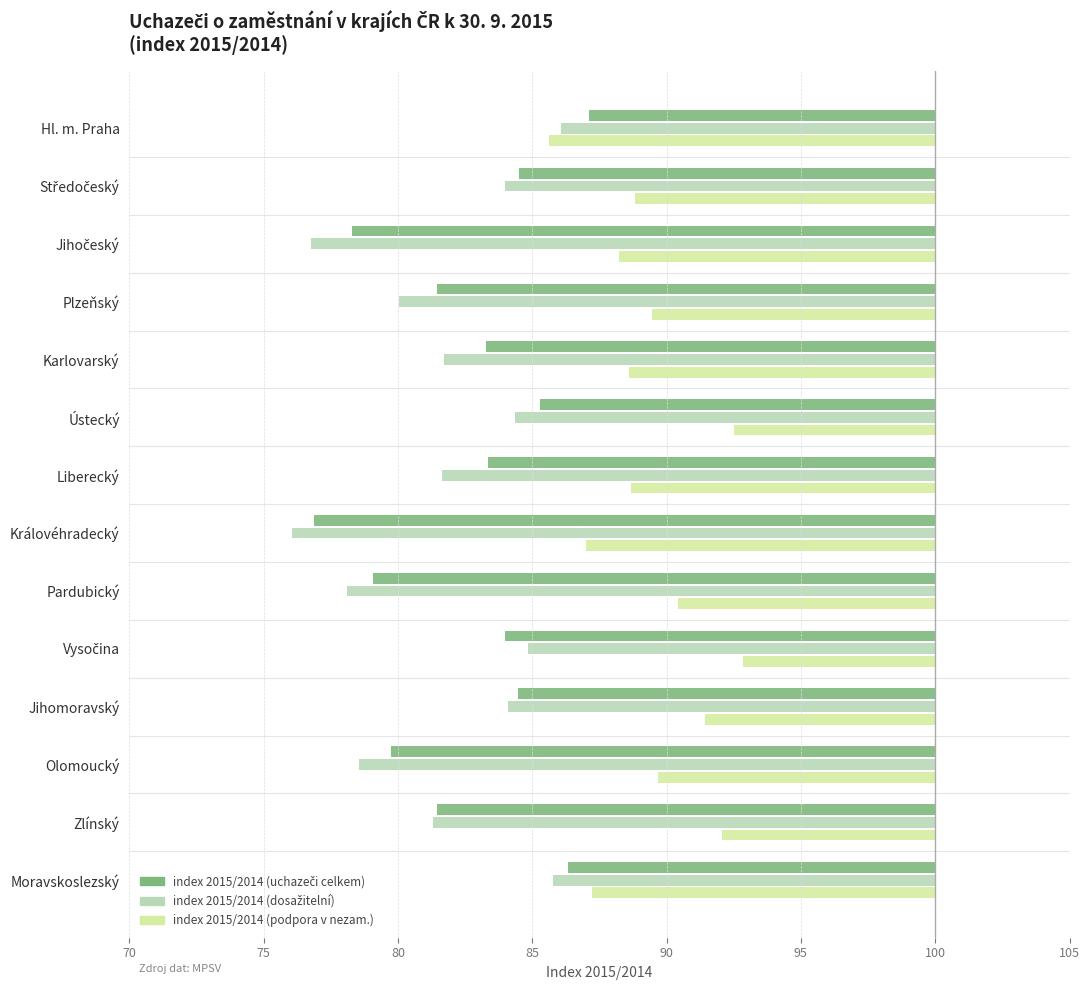

True or false: index 2015/2014 (uchazeči celkem) has a value of -3.7 at Moravskoslezský.

False